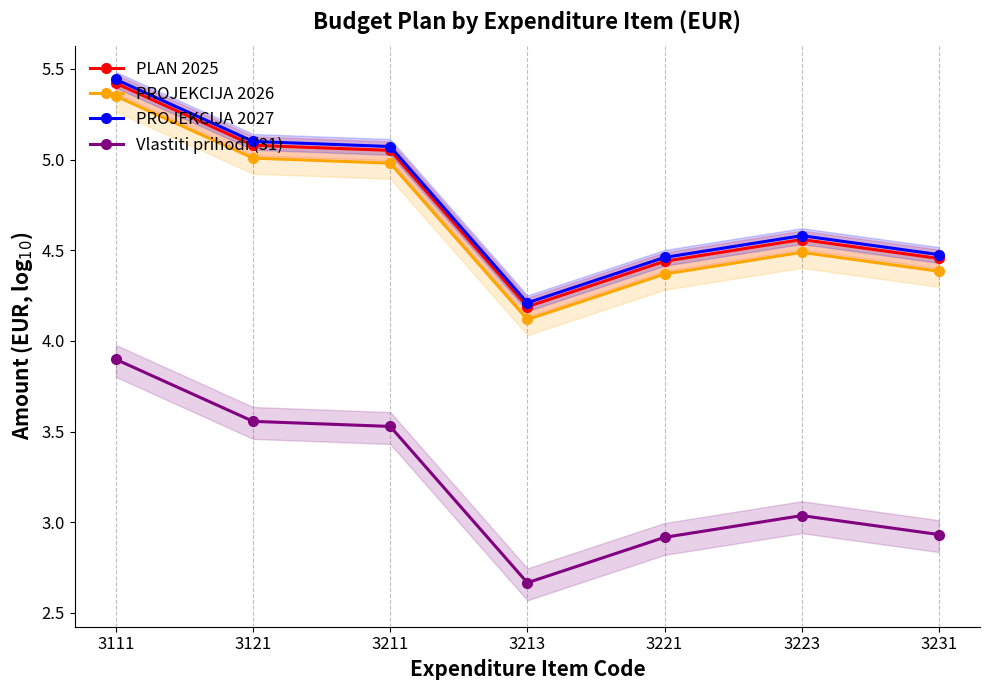

In PLAN 2025, how many points are higher than both neighbors (excluding endpoints)?

1